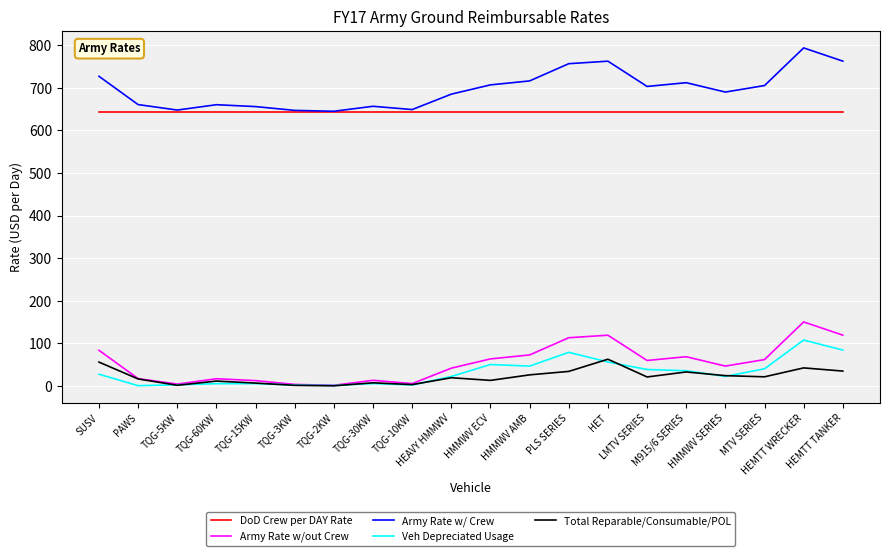

What is the maximum value for Veh Depreciated Usage?

107.9